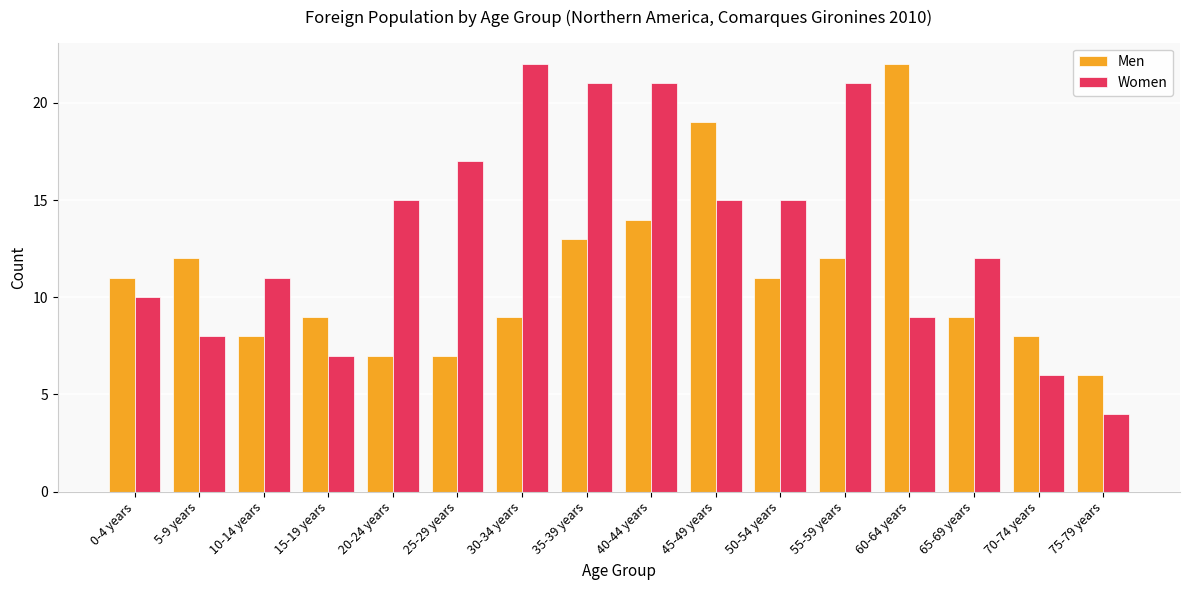

How many series are shown in this chart?

2